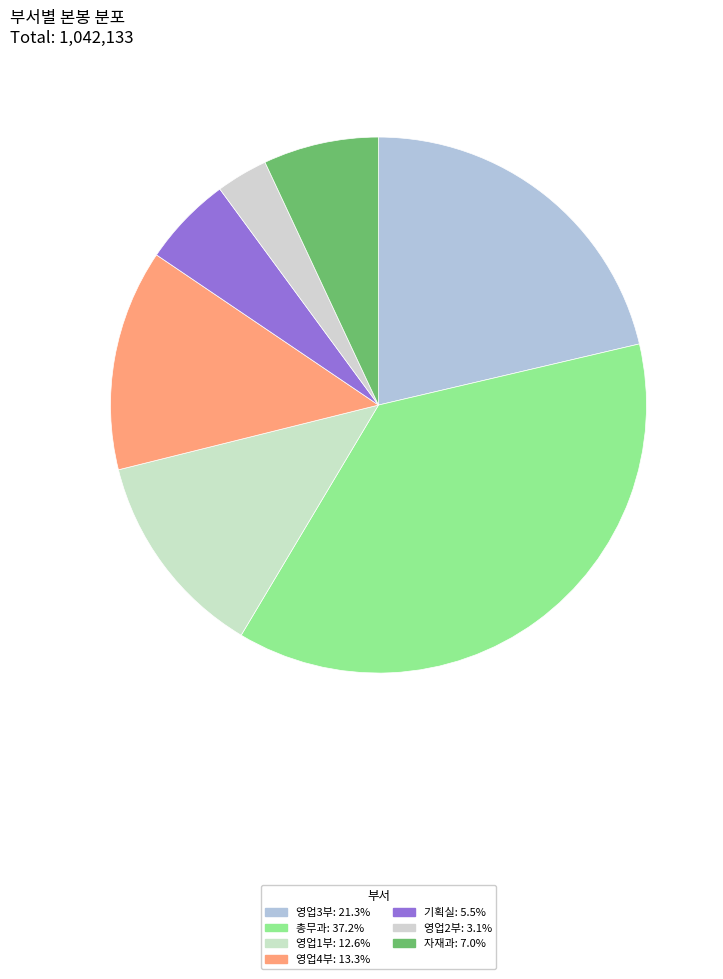

How many segments does this pie chart have?

7